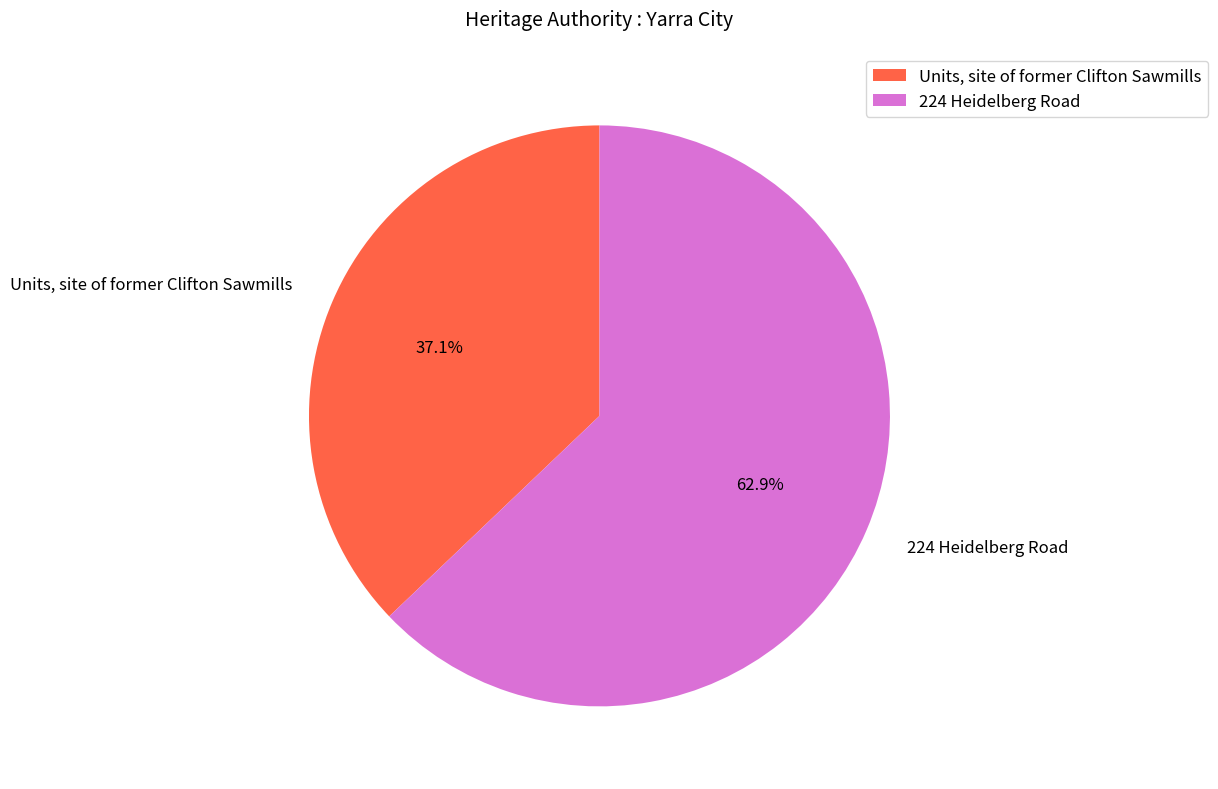

Which has a higher value, 224 Heidelberg Road or Units, site of former Clifton Sawmills?

224 Heidelberg Road